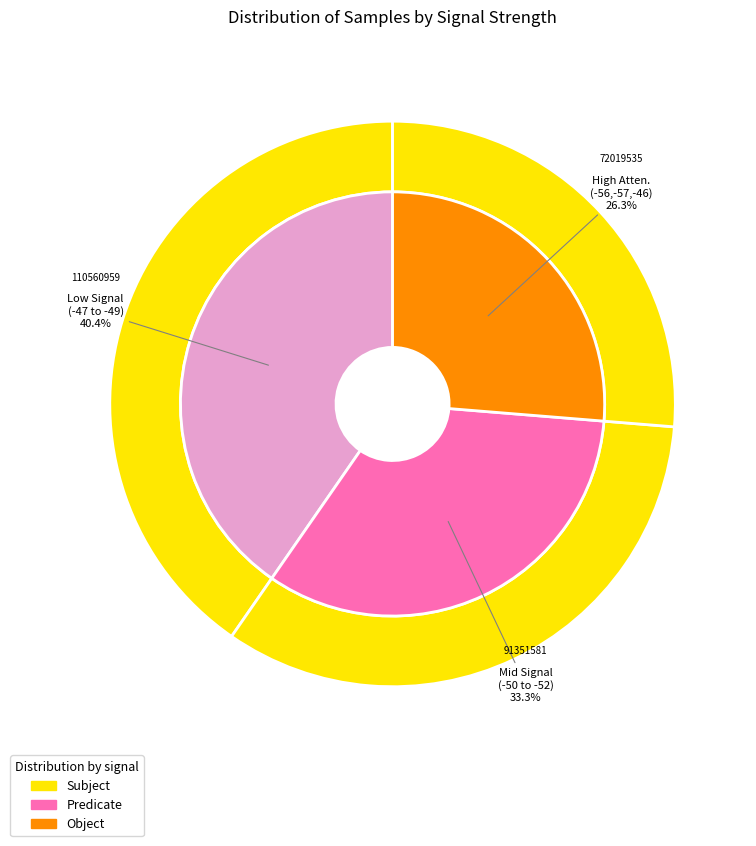

How many segments does this pie chart have?

4